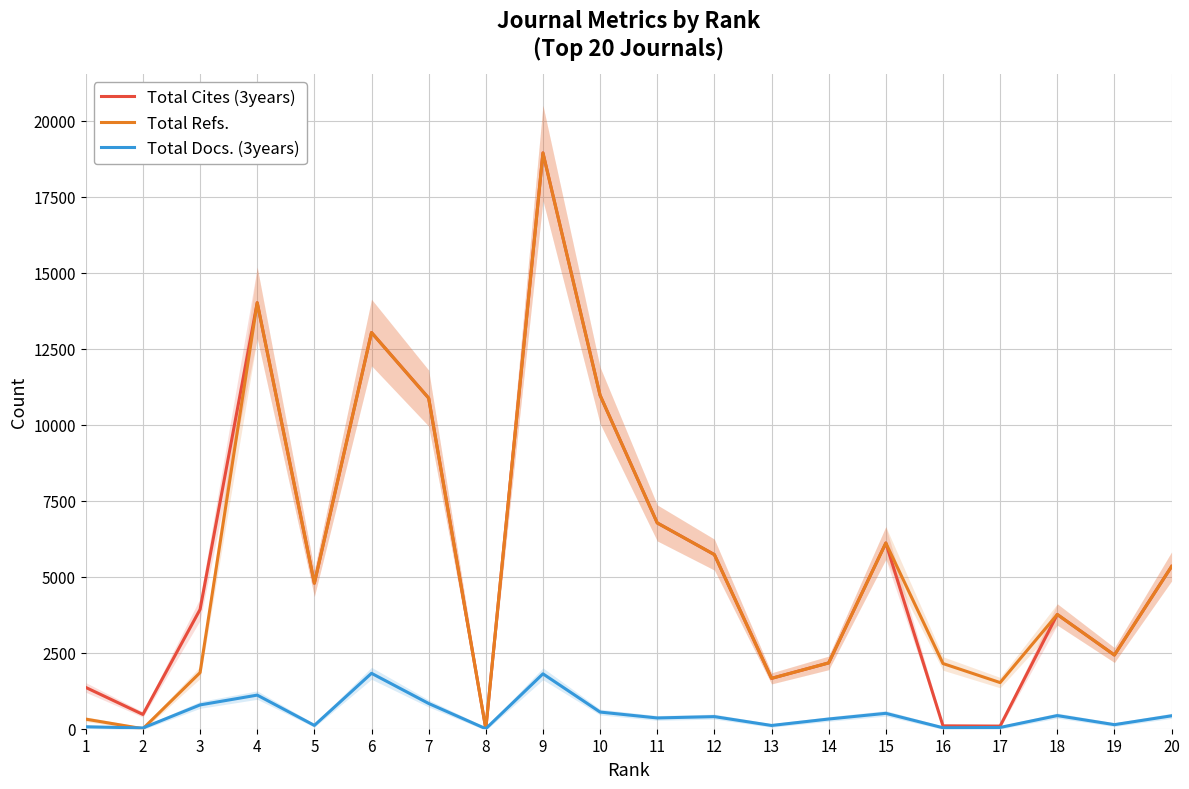

How many series are shown in this chart?

3